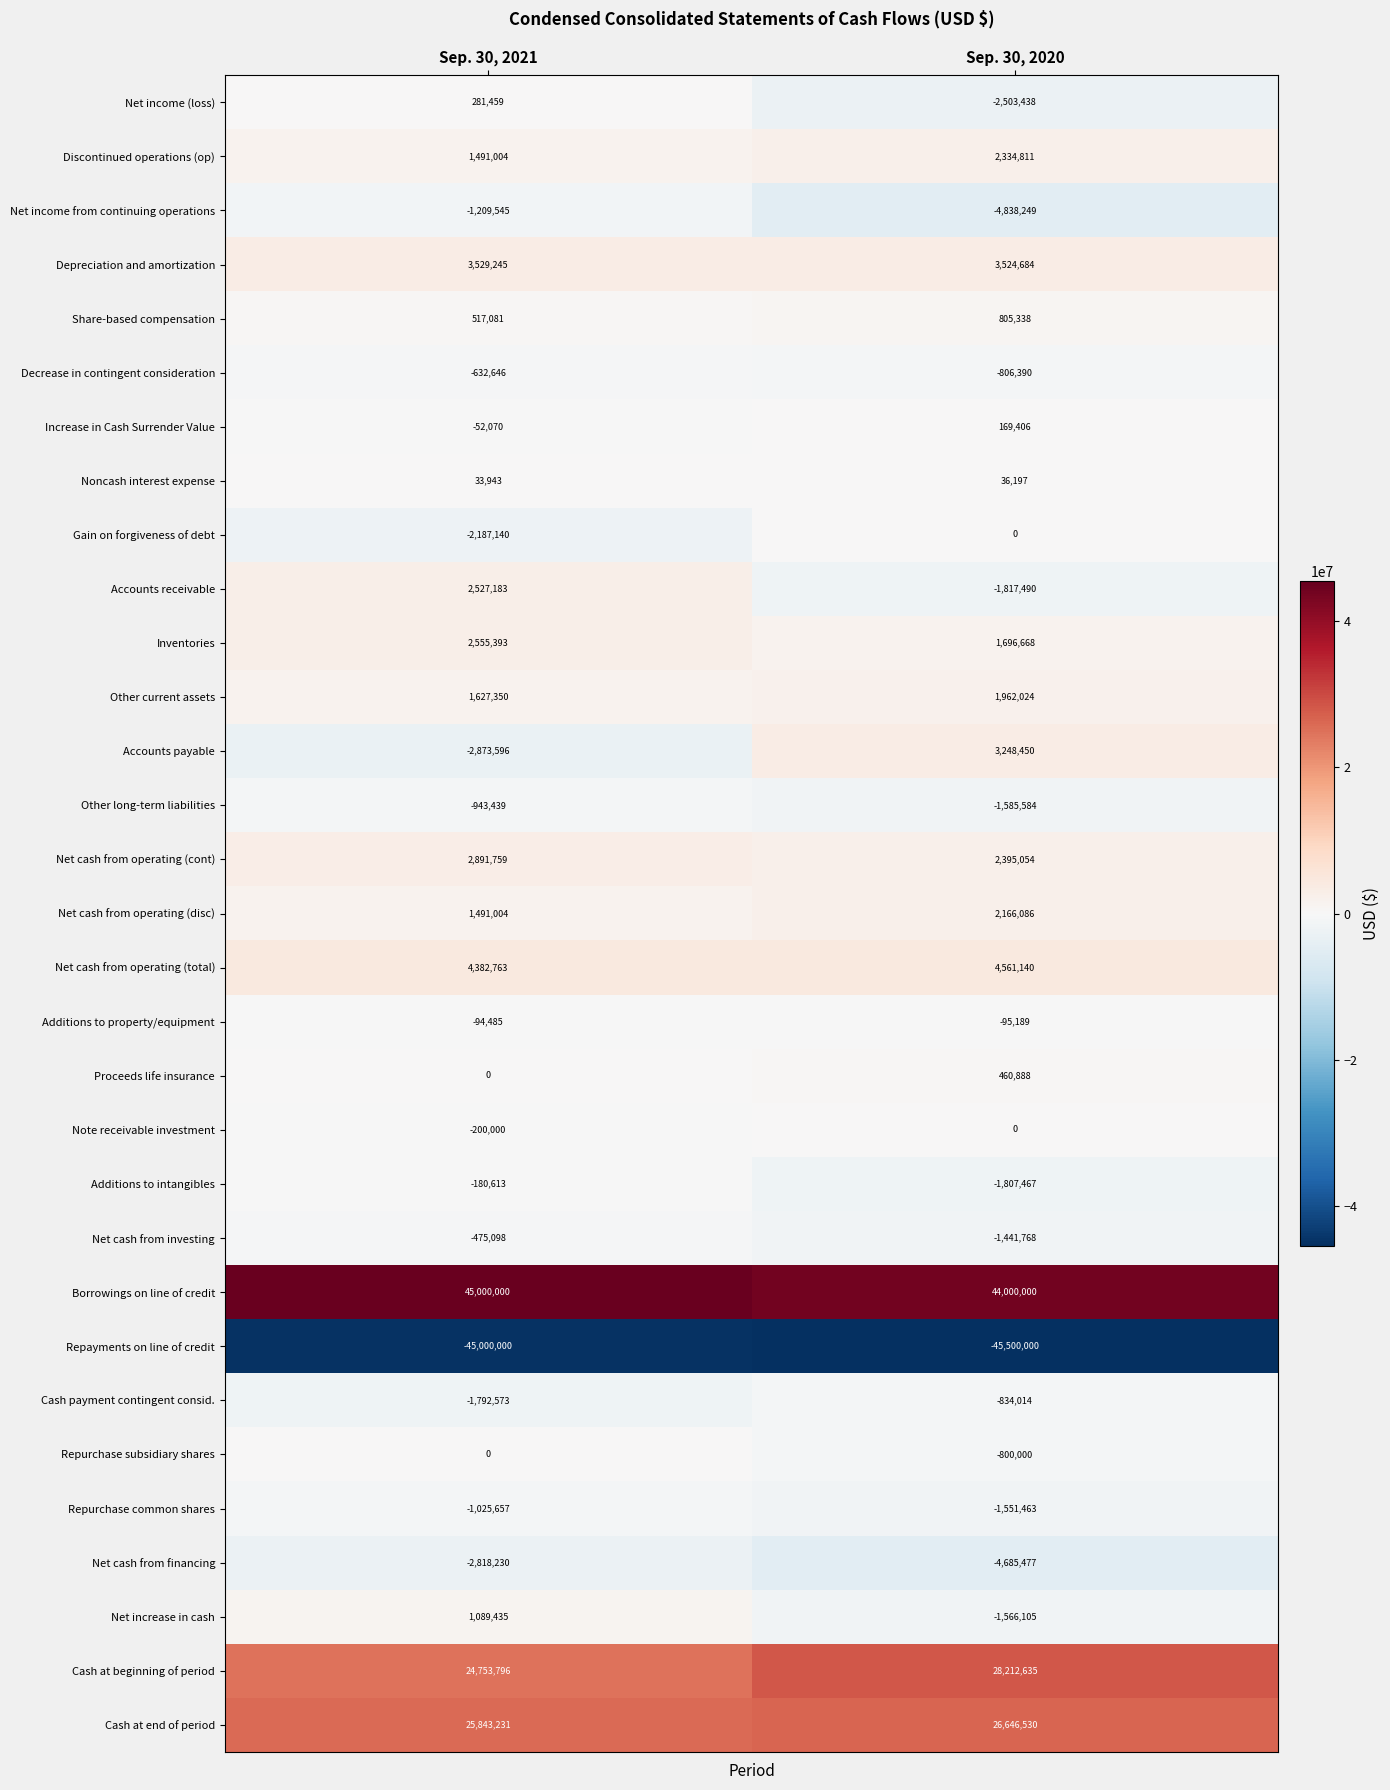

What is the spread (max minus min) of values at Sep. 30, 2021?

90000000